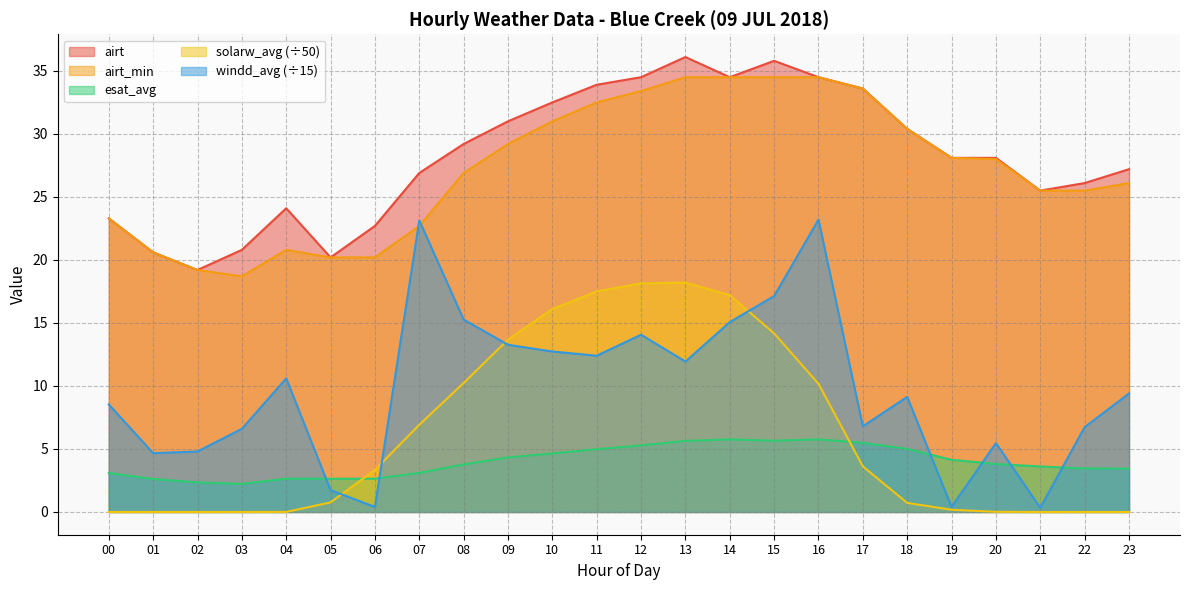

How many data points in windd_avg are less than 9?

11